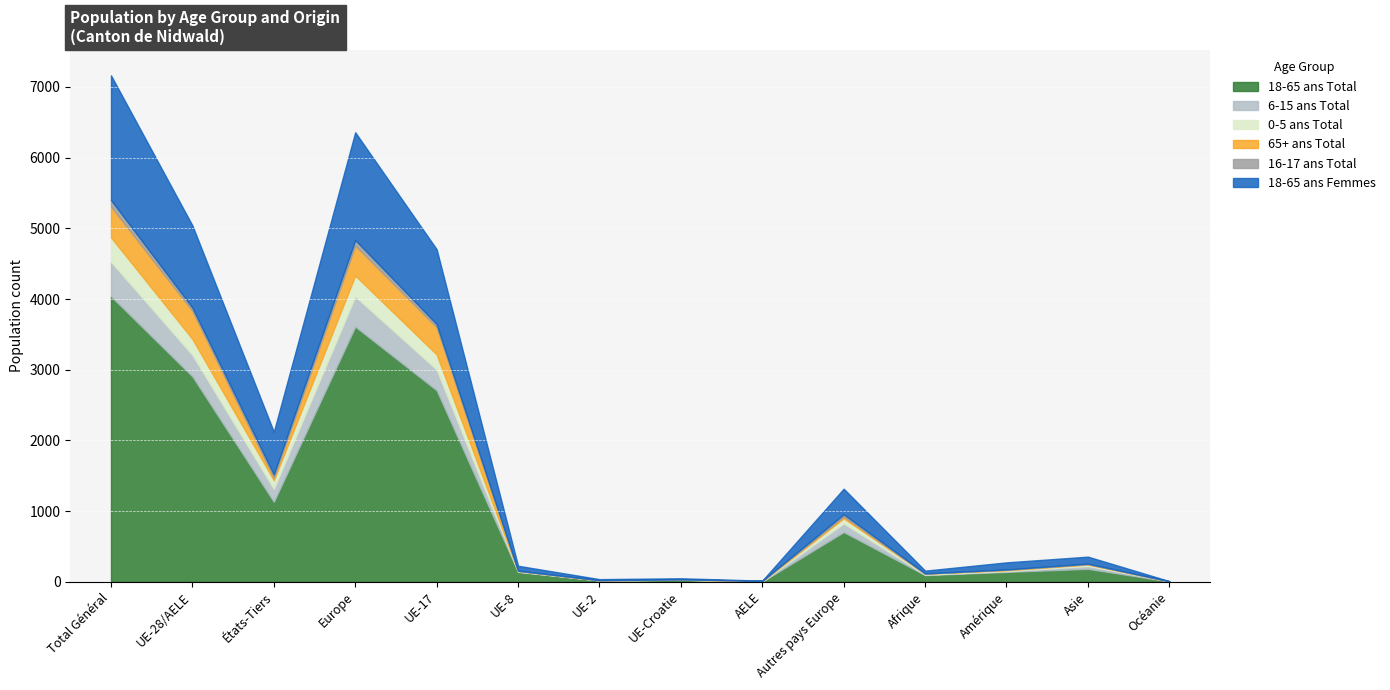

What is the difference between the maximum and minimum values in the 18-65 ans Total series?

4034